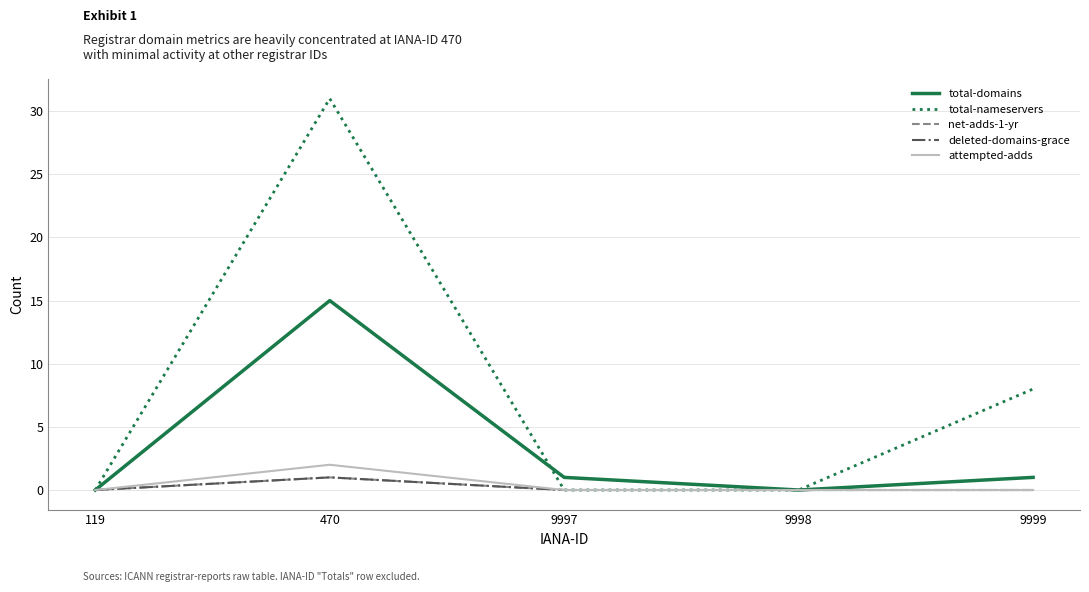

At how many categories does at least one series exceed 20?

1